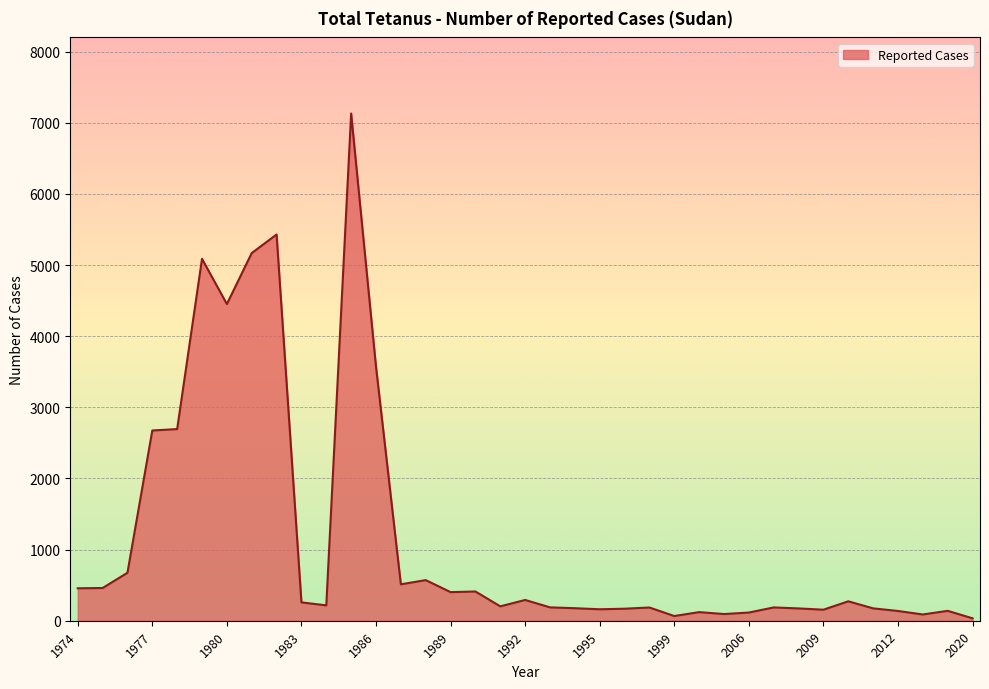

What is the difference between the maximum and minimum values?

7096